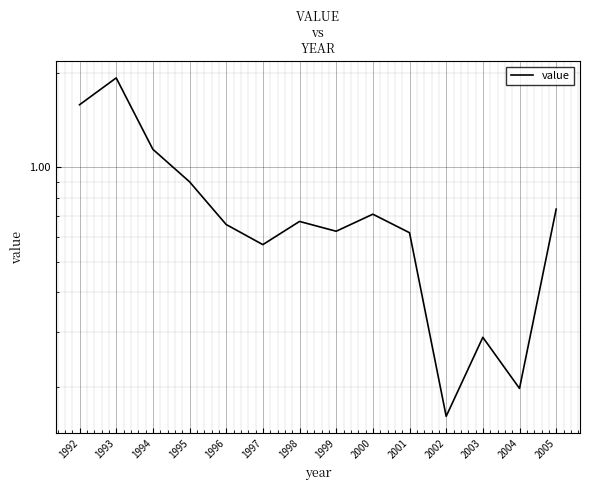

How many points are higher than both their immediate neighbors (excluding endpoints)?

4